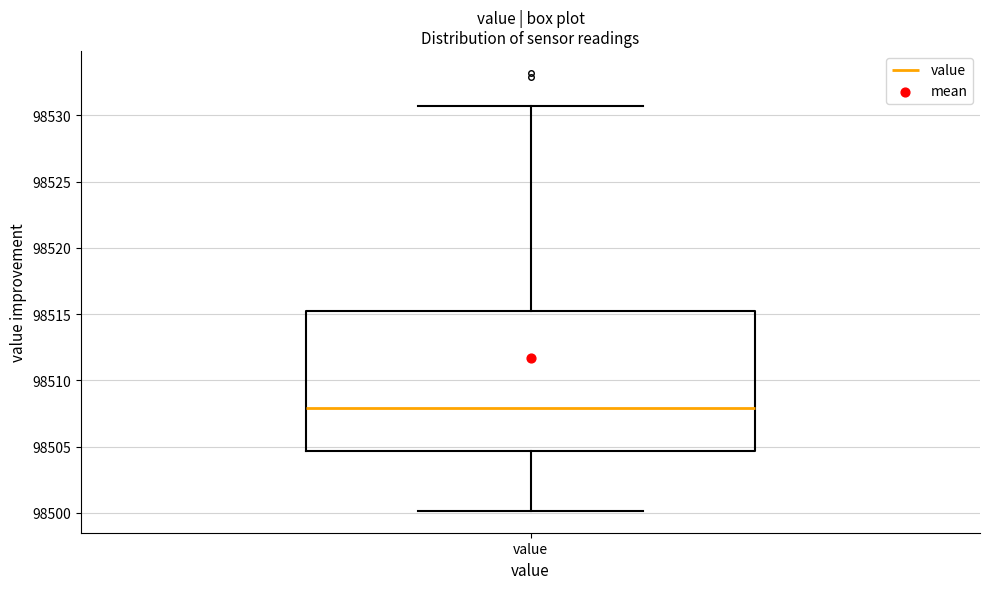

Read this box plot against the y-axis: the position of the median line, the range covered by the box, and the ends of both whiskers. The values are not printed on the chart, so give them approximately, as read against the axis.

median 98508.0, box 98504.5 to 98515.5, whiskers 98500.0 to 98530.5